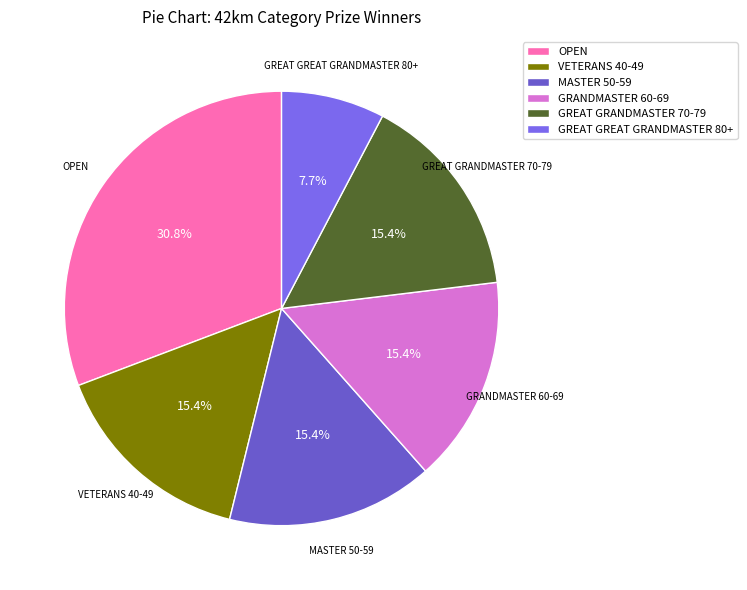

Is there any slice that represents more than half of the pie?

No